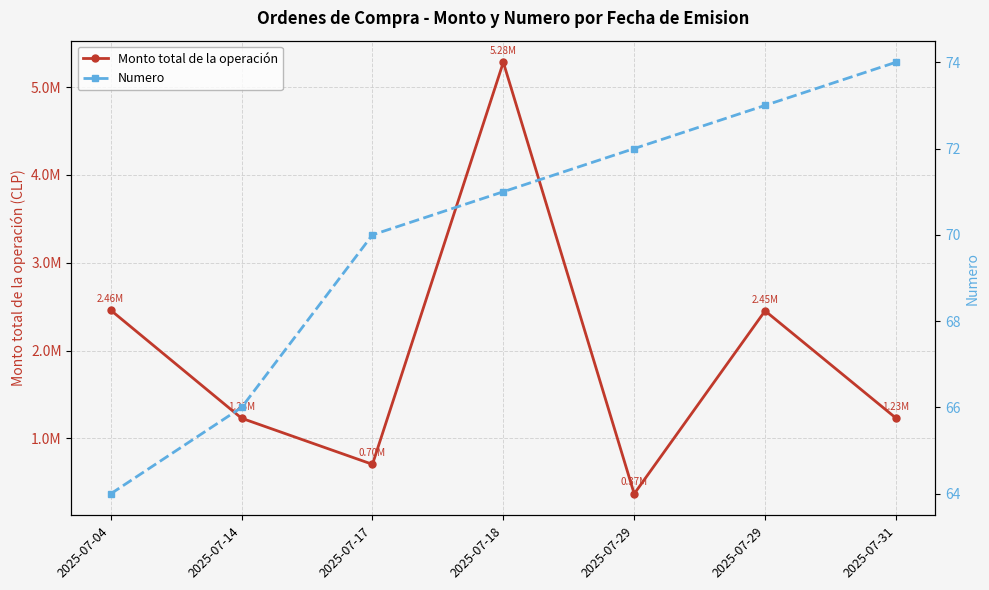

The value of Numero at 2025-07-04 is 64.0. True or false?

True